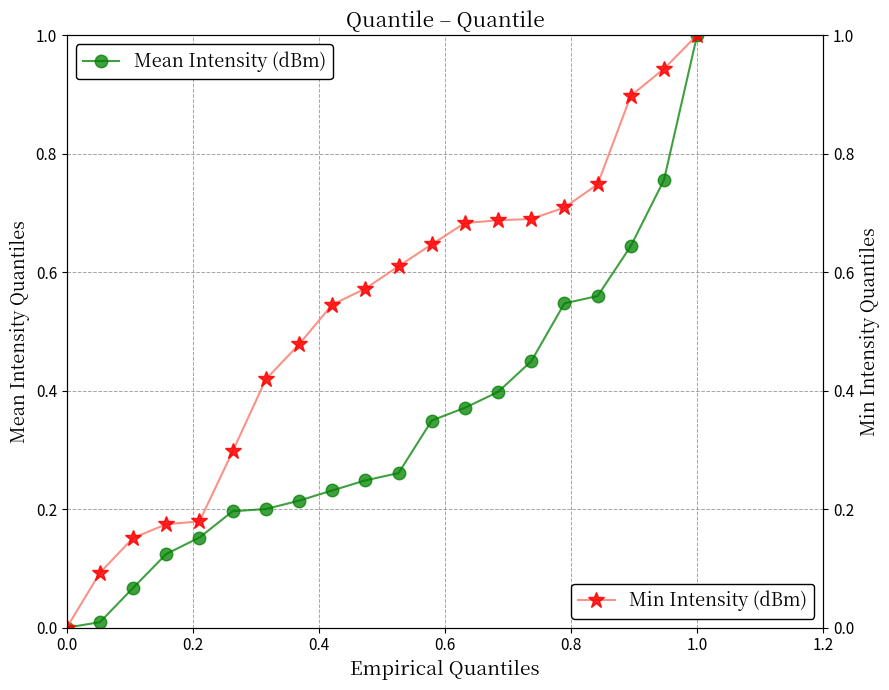

True or false: Mean Intensity (dBm) and Min Intensity (dBm) intersect in this chart.

False